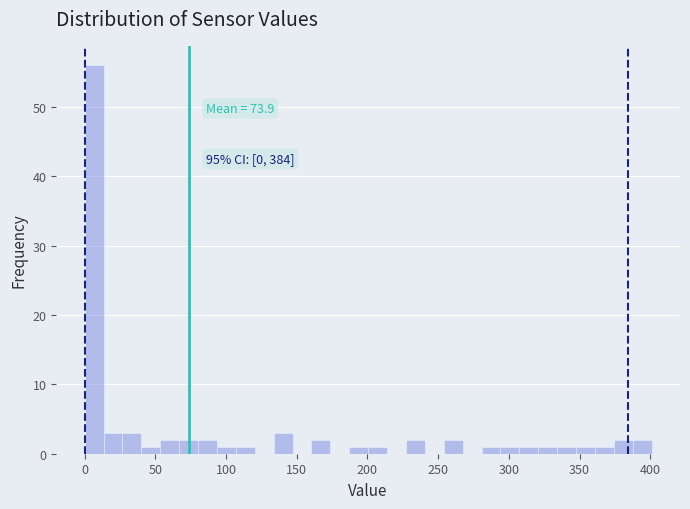

Read against the x-axis, roughly where is the centre of the tallest bar?

5